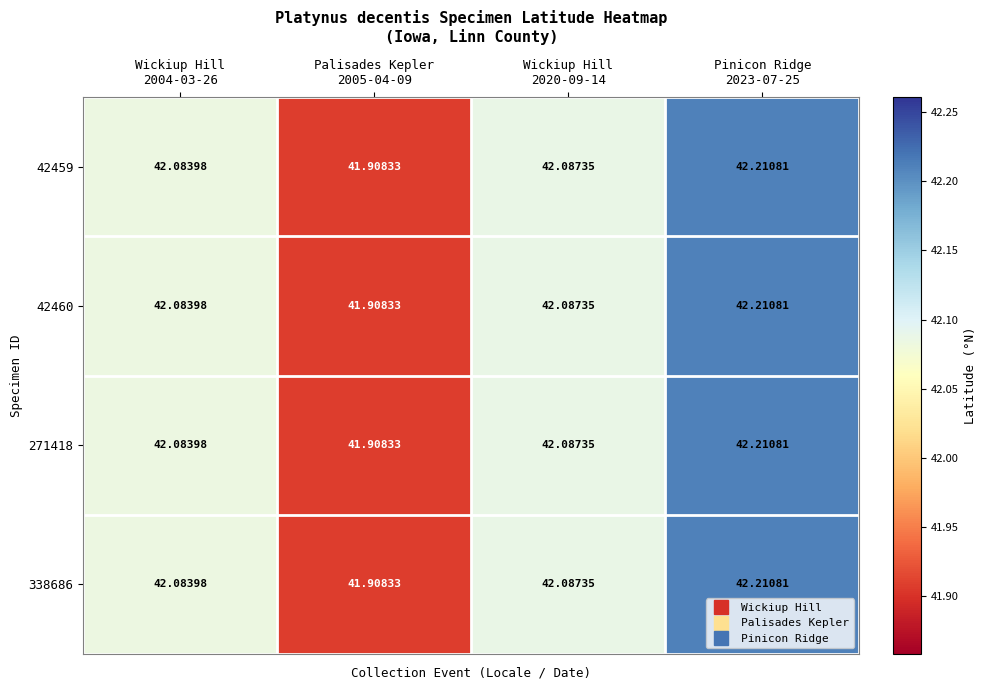

How many data points does each series have?

4